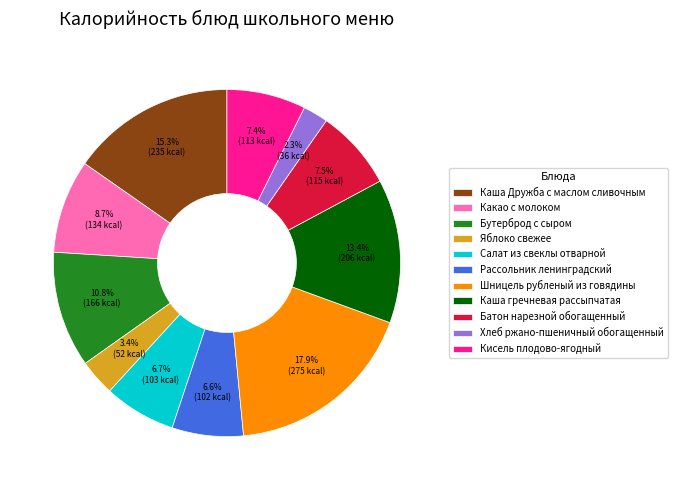

The Кисель плодово-ягодный slice represents 7% of the pie. True or false?

True